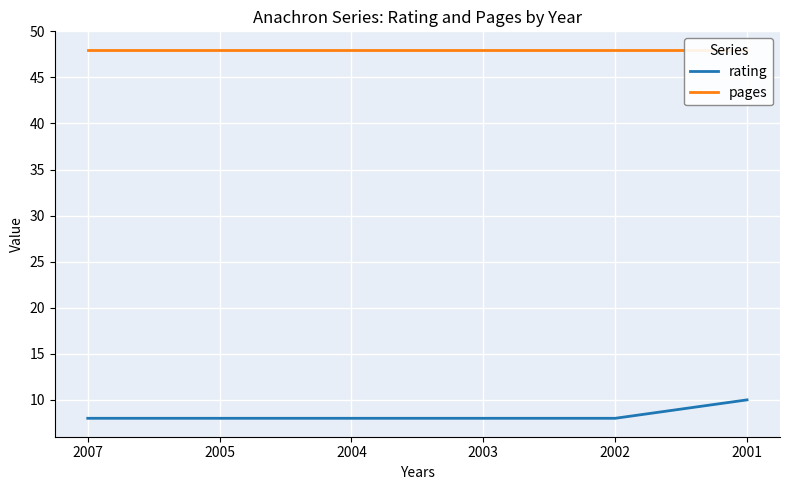

At which category does the chart reach its minimum across all series?

2007